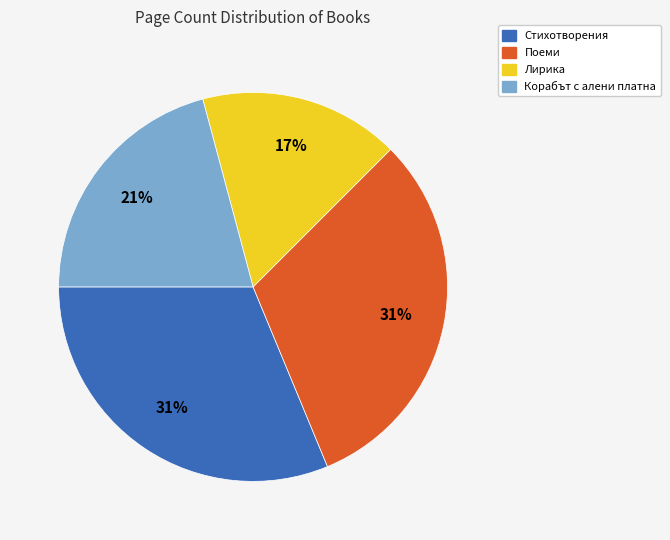

To the nearest percent, what is the average slice percentage?

25%